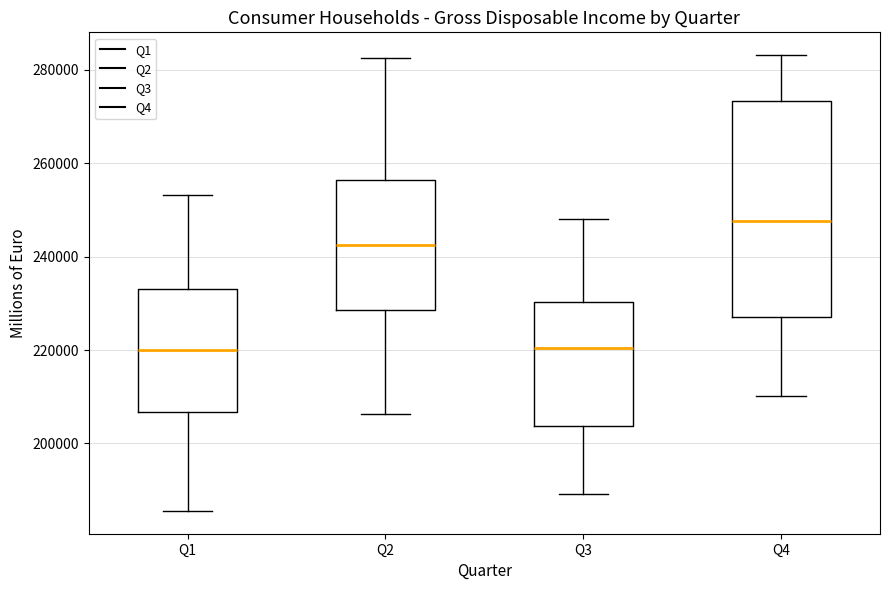

Which box has the highest median line?

Q4